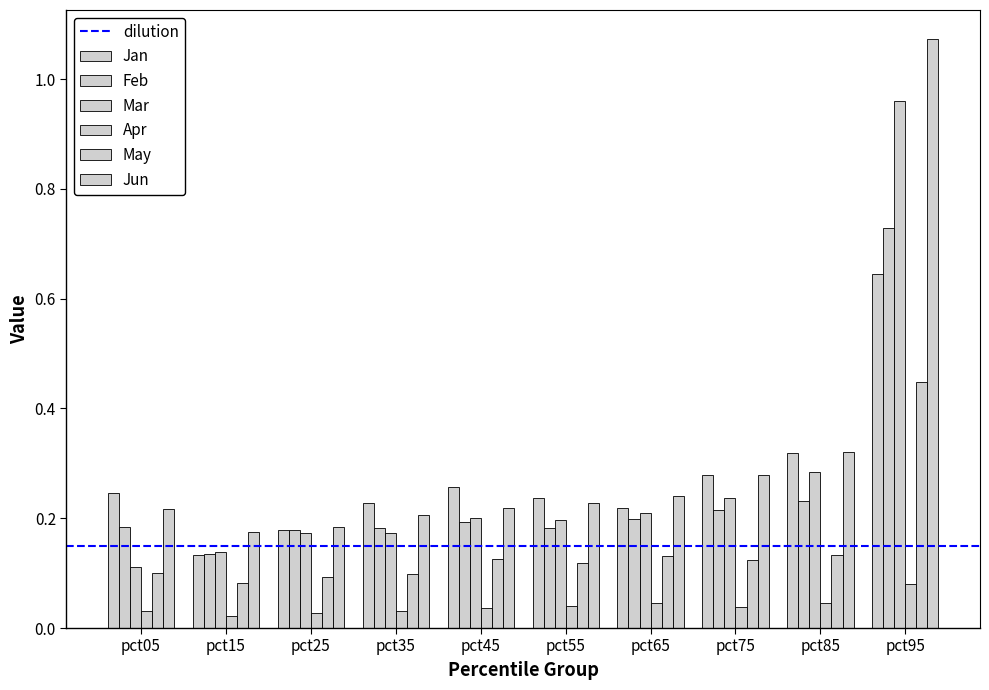

Is the value of Apr at pct45 greater than the value of Jun at pct25?

No